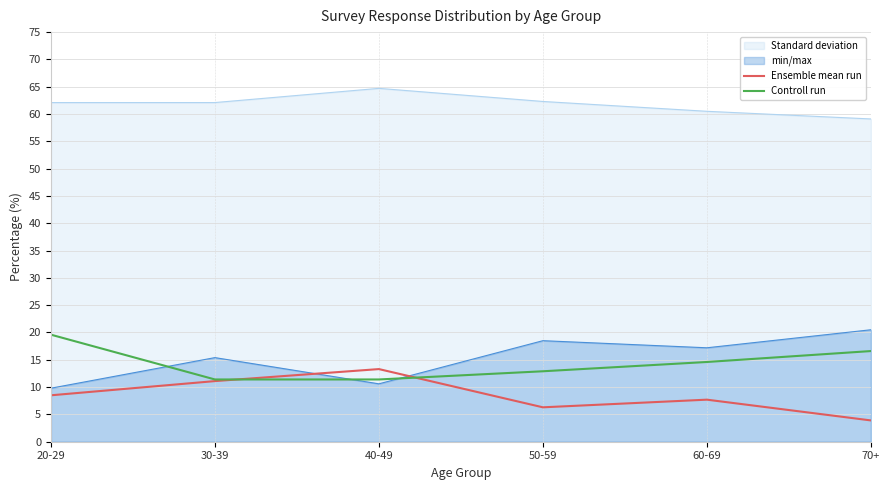

Which has a higher value, 50-59 or 30-39?

30-39